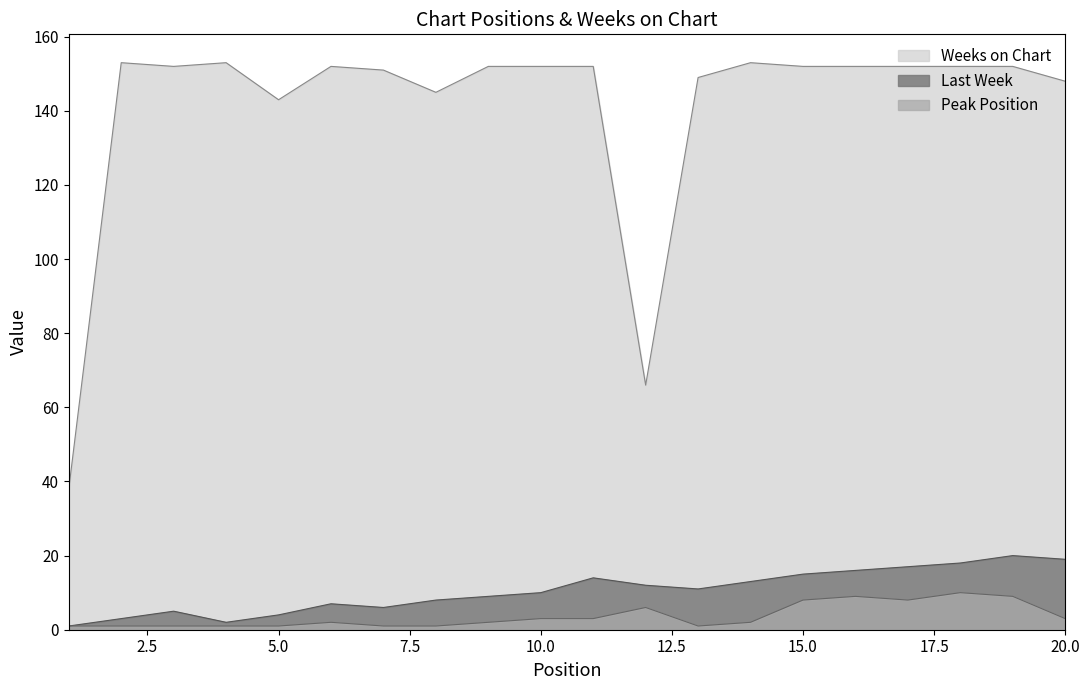

What is the spread (max minus min) of values at 2?

152